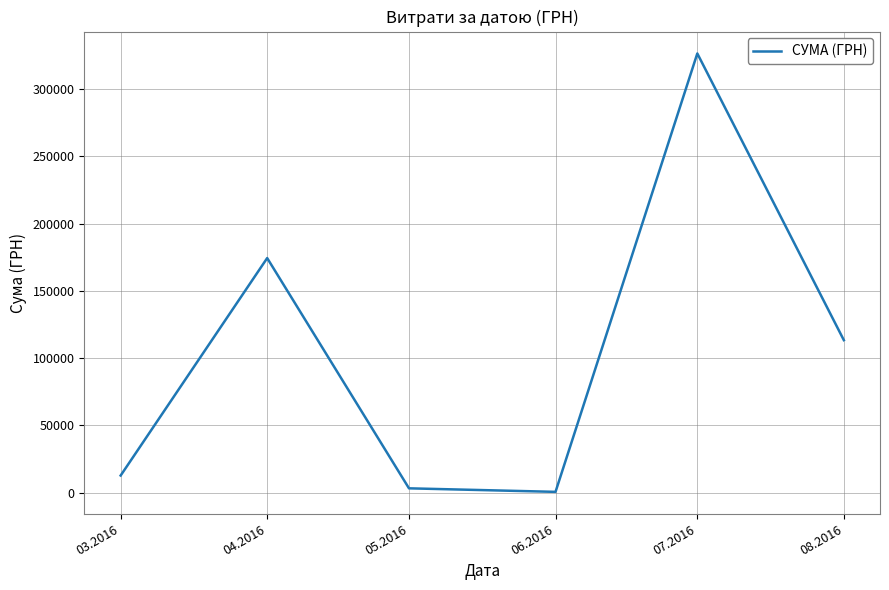

Between 05.2016 and 04.2016, which is larger?

04.2016